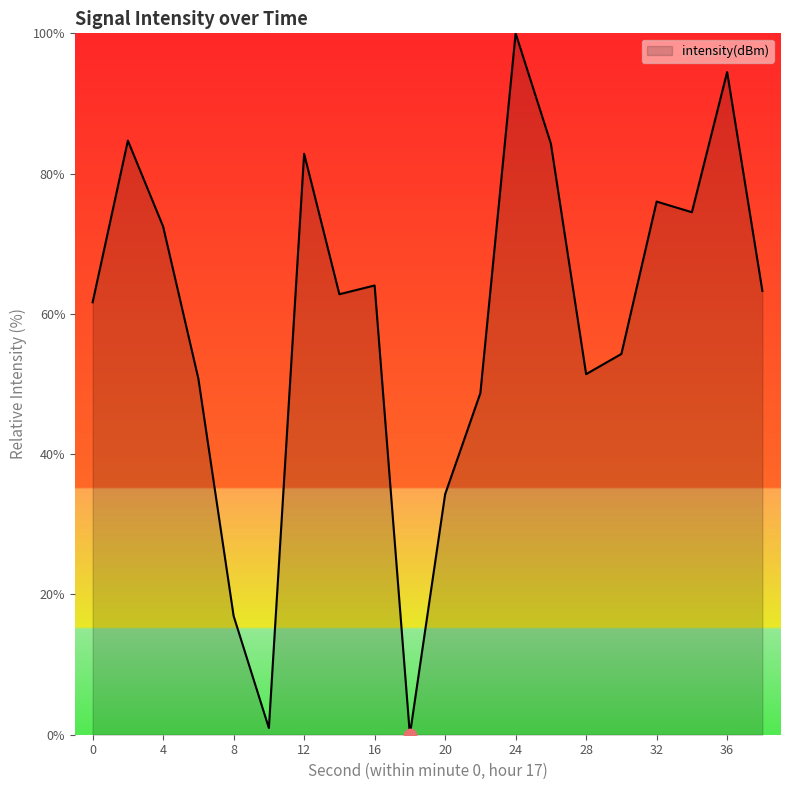

What is the maximum value shown in the chart?

100.0